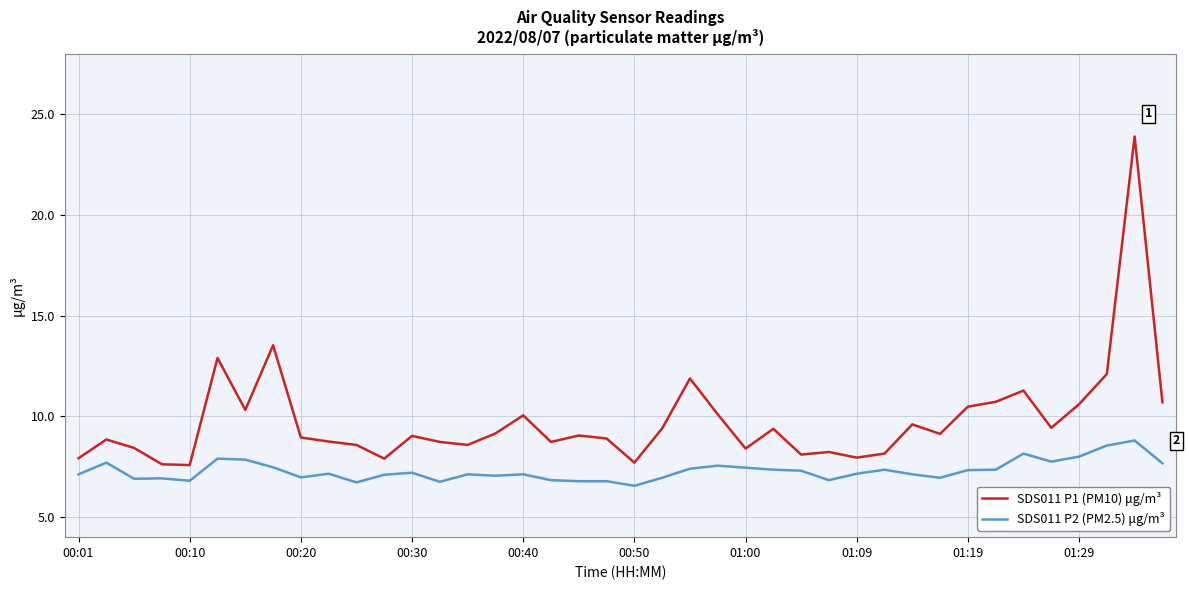

True or false: SDS011 P2 (PM2.5) μg/m³ and SDS011 P1 (PM10) μg/m³ cross at least once.

False